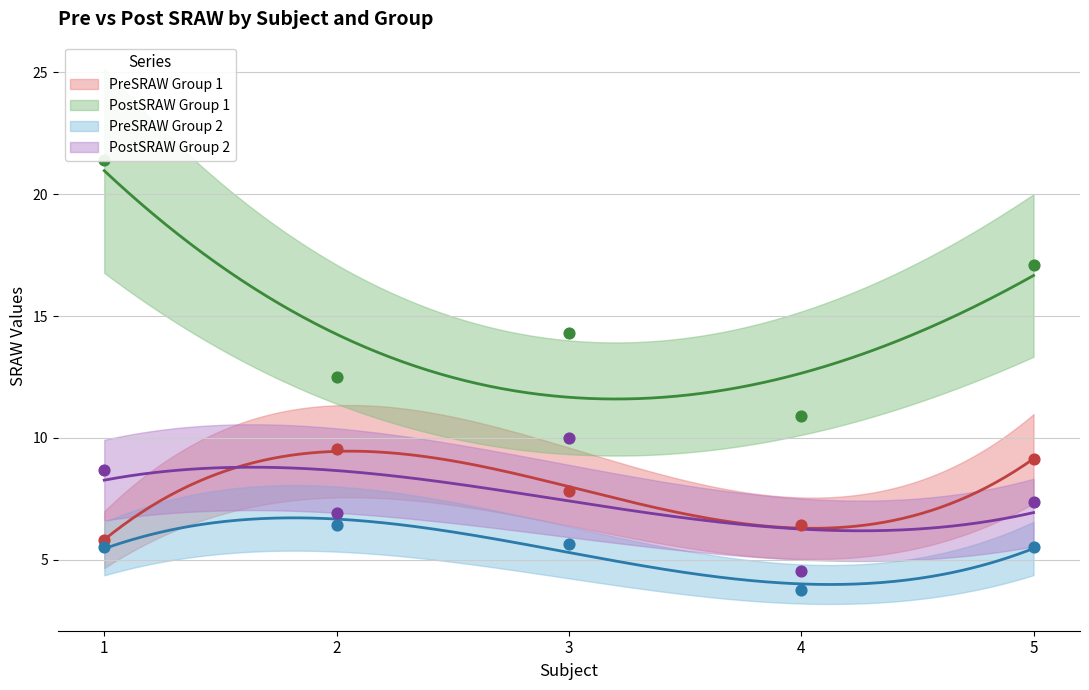

Which series has the largest Y range (max minus min)?

PostSRAW_G1